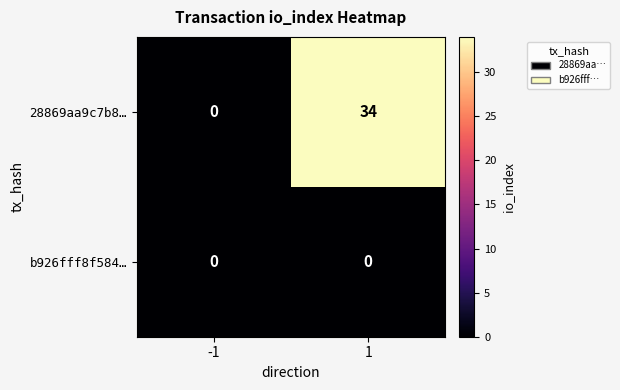

Between -1 and 1, which series saw the biggest shift?

28869aa9c7b8…